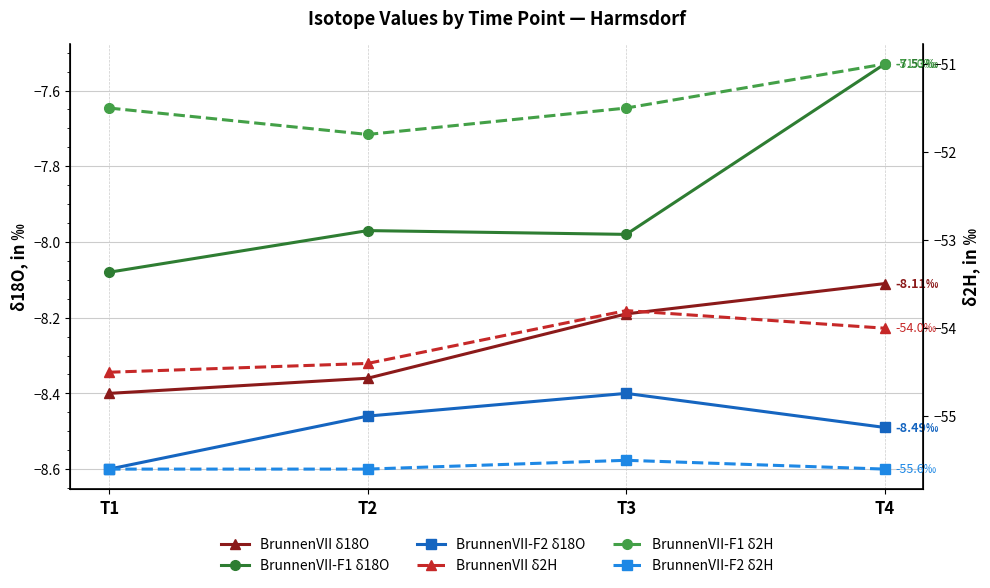

Is it true that BrunnenVII-F2 δ2H equals -15.7 at T4?

False